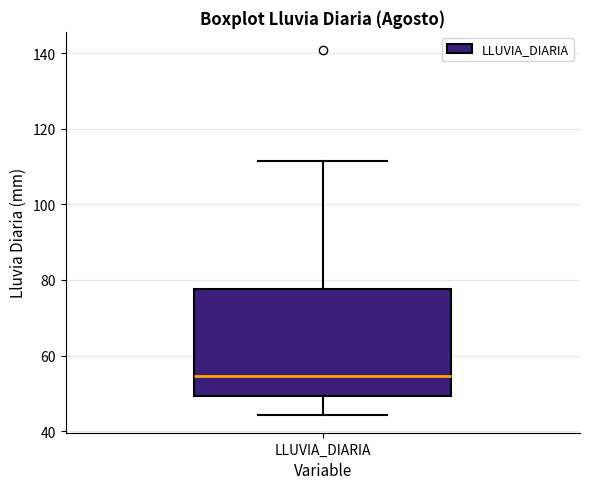

Transcribe this box plot: give where the median line is, the range the box spans, and where the two whiskers end, as read against the y-axis. The values are not printed on the chart, so give them approximately, as read against the axis.

median 54, box 50 to 78, whiskers 44 to 112